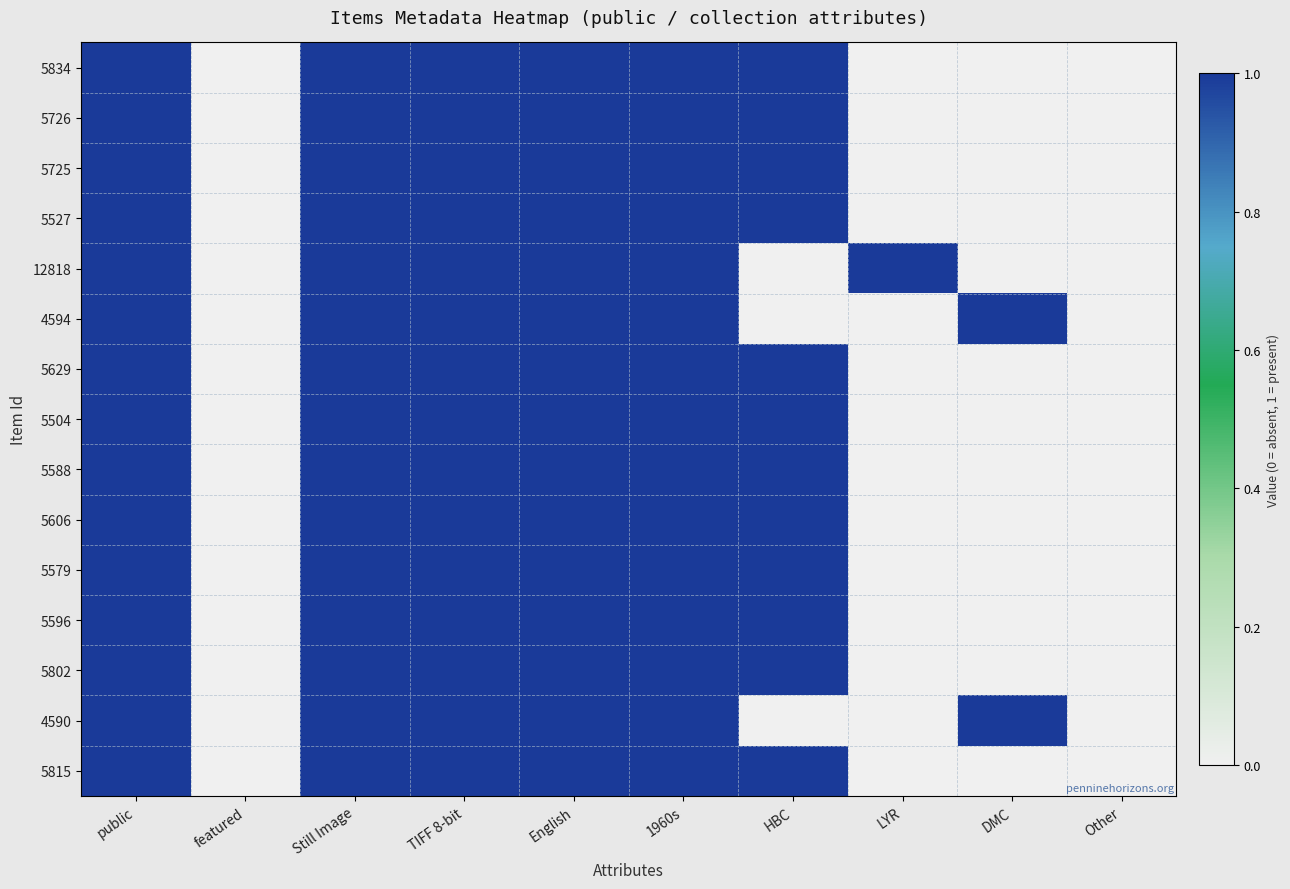

Reading left to right, transcribe all the data shown in this chart.

5834: public=1	featured=0	Still Image=1	TIFF 8-bit=1	English=1	1960s=1	HBC=1	LYR=0	DMC=0	Other=0
5726: public=1	featured=0	Still Image=1	TIFF 8-bit=1	English=1	1960s=1	HBC=1	LYR=0	DMC=0	Other=0
5725: public=1	featured=0	Still Image=1	TIFF 8-bit=1	English=1	1960s=1	HBC=1	LYR=0	DMC=0	Other=0
5527: public=1	featured=0	Still Image=1	TIFF 8-bit=1	English=1	1960s=1	HBC=1	LYR=0	DMC=0	Other=0
12818: public=1	featured=0	Still Image=1	TIFF 8-bit=1	English=1	1960s=1	HBC=0	LYR=1	DMC=0	Other=0
4594: public=1	featured=0	Still Image=1	TIFF 8-bit=1	English=1	1960s=1	HBC=0	LYR=0	DMC=1	Other=0
5629: public=1	featured=0	Still Image=1	TIFF 8-bit=1	English=1	1960s=1	HBC=1	LYR=0	DMC=0	Other=0
5504: public=1	featured=0	Still Image=1	TIFF 8-bit=1	English=1	1960s=1	HBC=1	LYR=0	DMC=0	Other=0
5588: public=1	featured=0	Still Image=1	TIFF 8-bit=1	English=1	1960s=1	HBC=1	LYR=0	DMC=0	Other=0
5606: public=1	featured=0	Still Image=1	TIFF 8-bit=1	English=1	1960s=1	HBC=1	LYR=0	DMC=0	Other=0
5579: public=1	featured=0	Still Image=1	TIFF 8-bit=1	English=1	1960s=1	HBC=1	LYR=0	DMC=0	Other=0
5596: public=1	featured=0	Still Image=1	TIFF 8-bit=1	English=1	1960s=1	HBC=1	LYR=0	DMC=0	Other=0
5802: public=1	featured=0	Still Image=1	TIFF 8-bit=1	English=1	1960s=1	HBC=1	LYR=0	DMC=0	Other=0
4590: public=1	featured=0	Still Image=1	TIFF 8-bit=1	English=1	1960s=1	HBC=0	LYR=0	DMC=1	Other=0
5815: public=1	featured=0	Still Image=1	TIFF 8-bit=1	English=1	1960s=1	HBC=1	LYR=0	DMC=0	Other=0